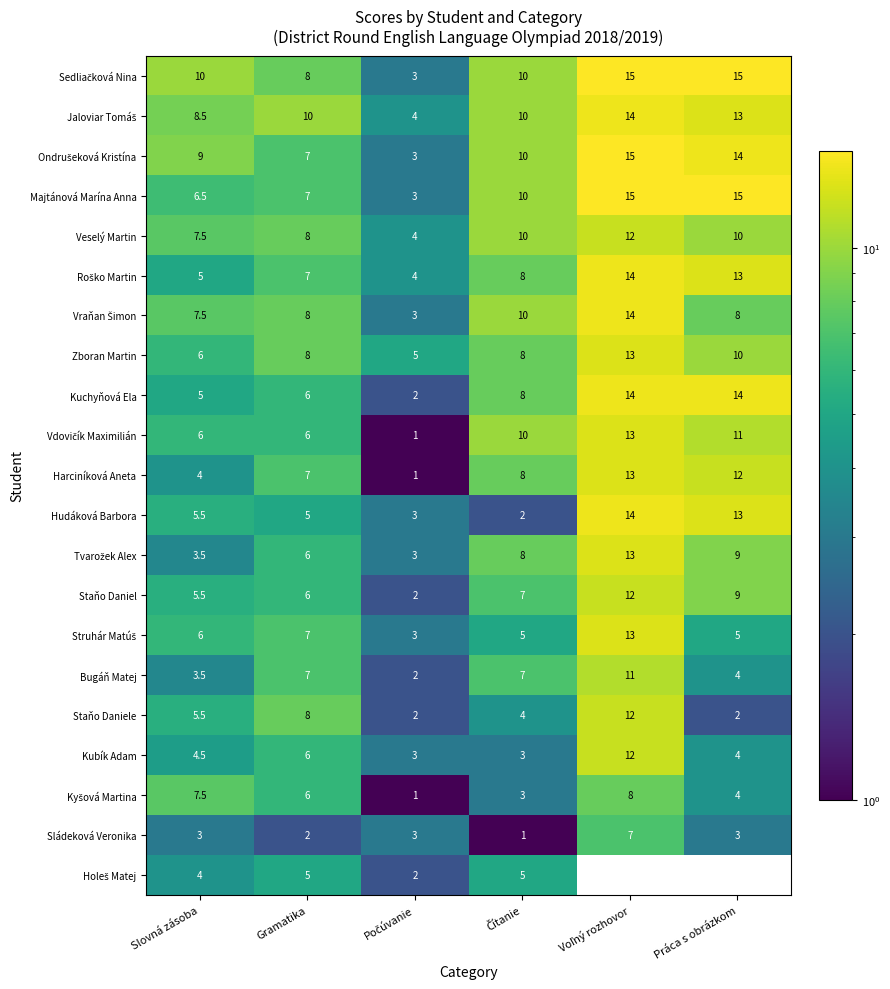

What is the total value across all series at Práca s obrázkom?

188.0